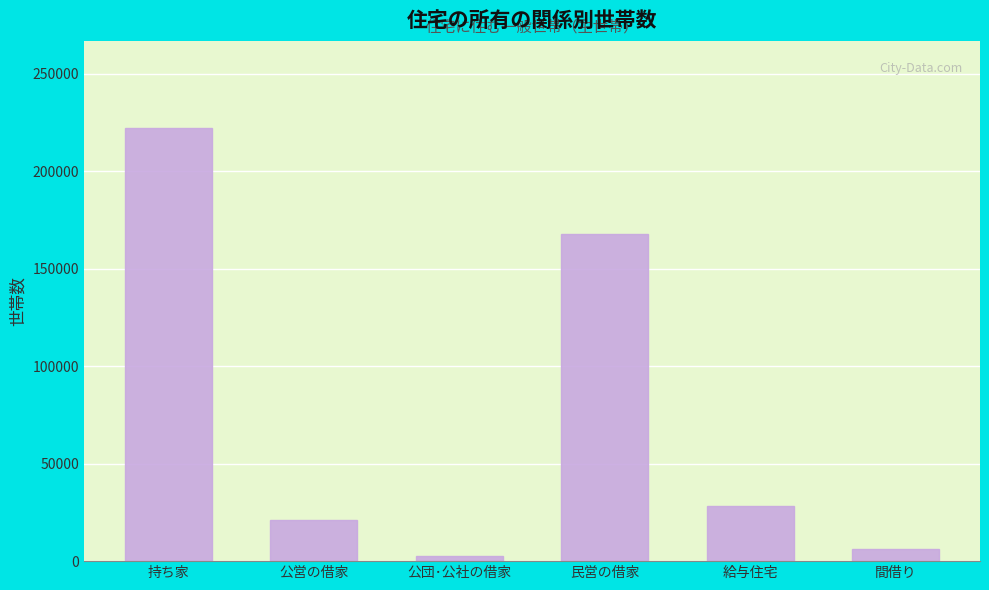

Reading left to right, transcribe all the data shown in this chart.

222372	21137	2675	168033	28499	6145